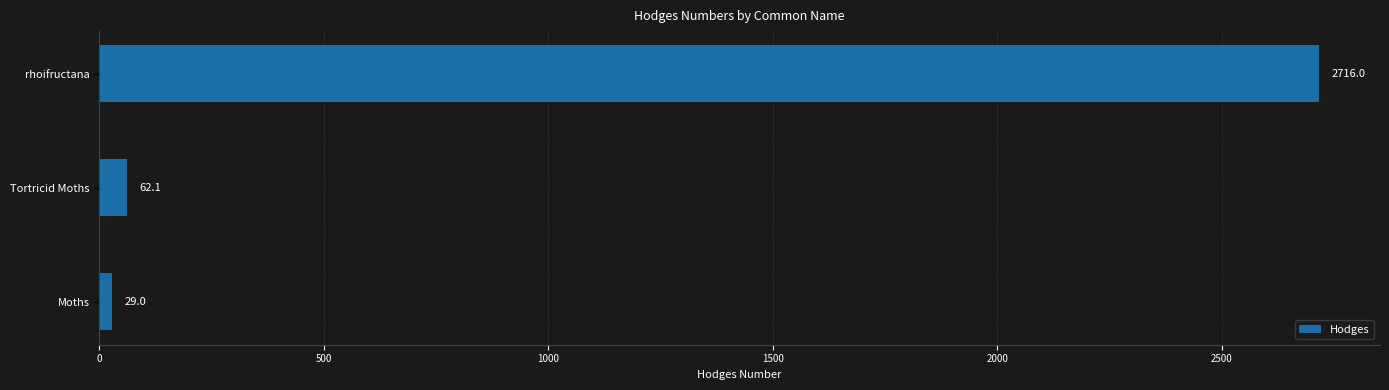

Does the chart contain stacked bars?

No